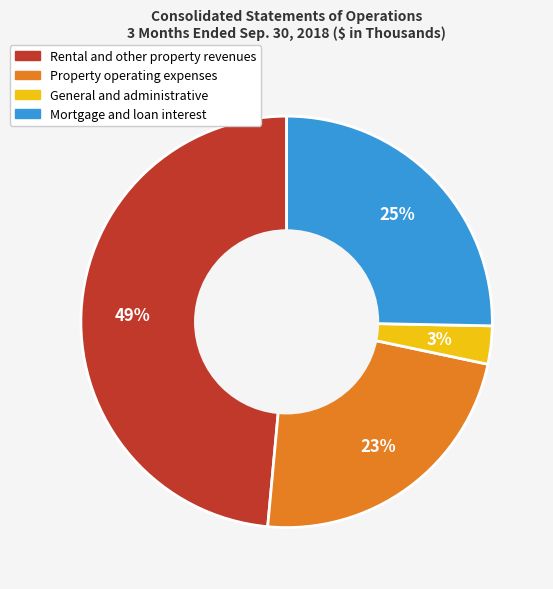

What is the smallest slice in the pie chart?

General and administrative